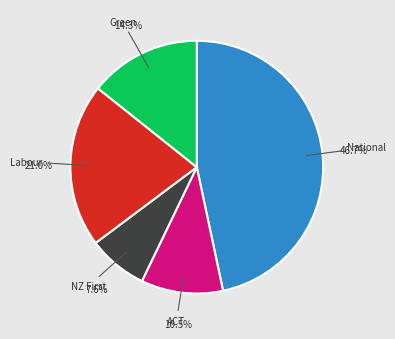

Does any single category account for the majority?

No